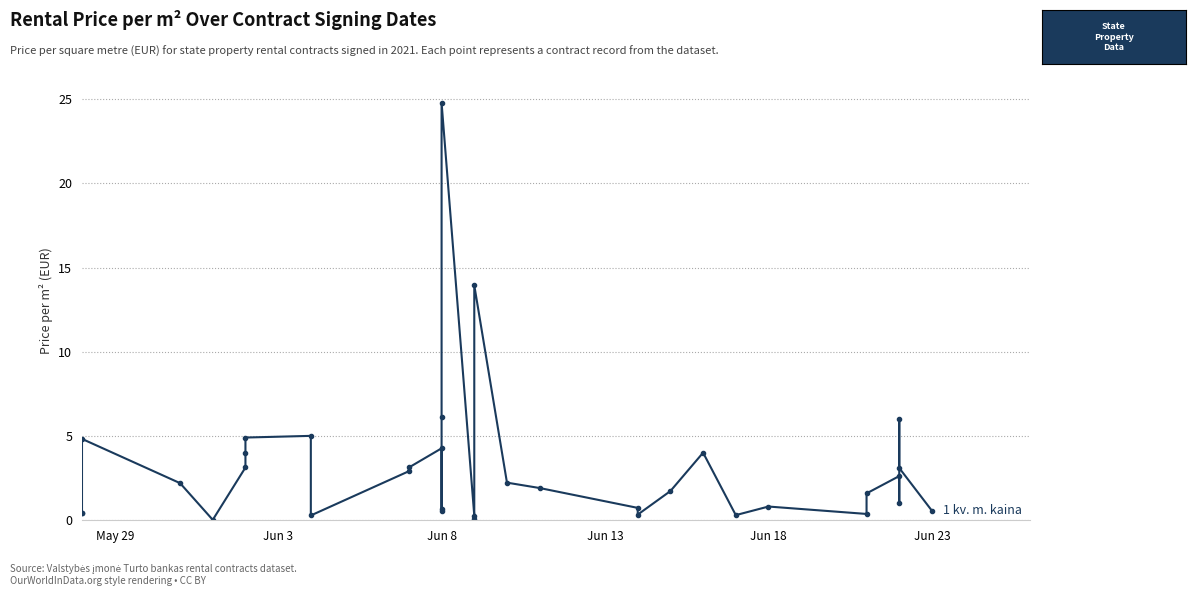

How many points are higher than both their immediate neighbors (excluding endpoints)?

9